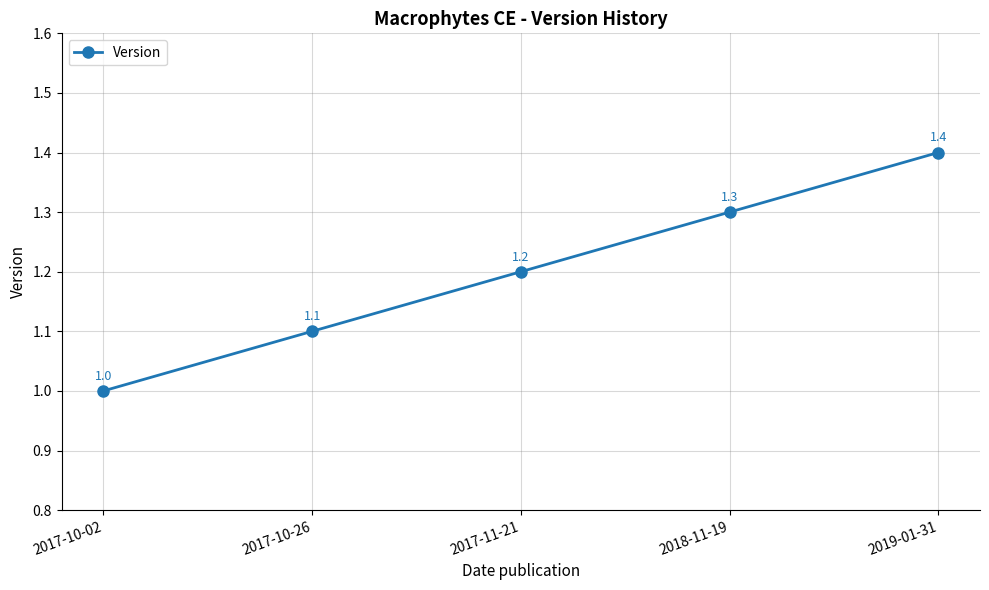

What is the difference between the second highest and second lowest values?

0.2